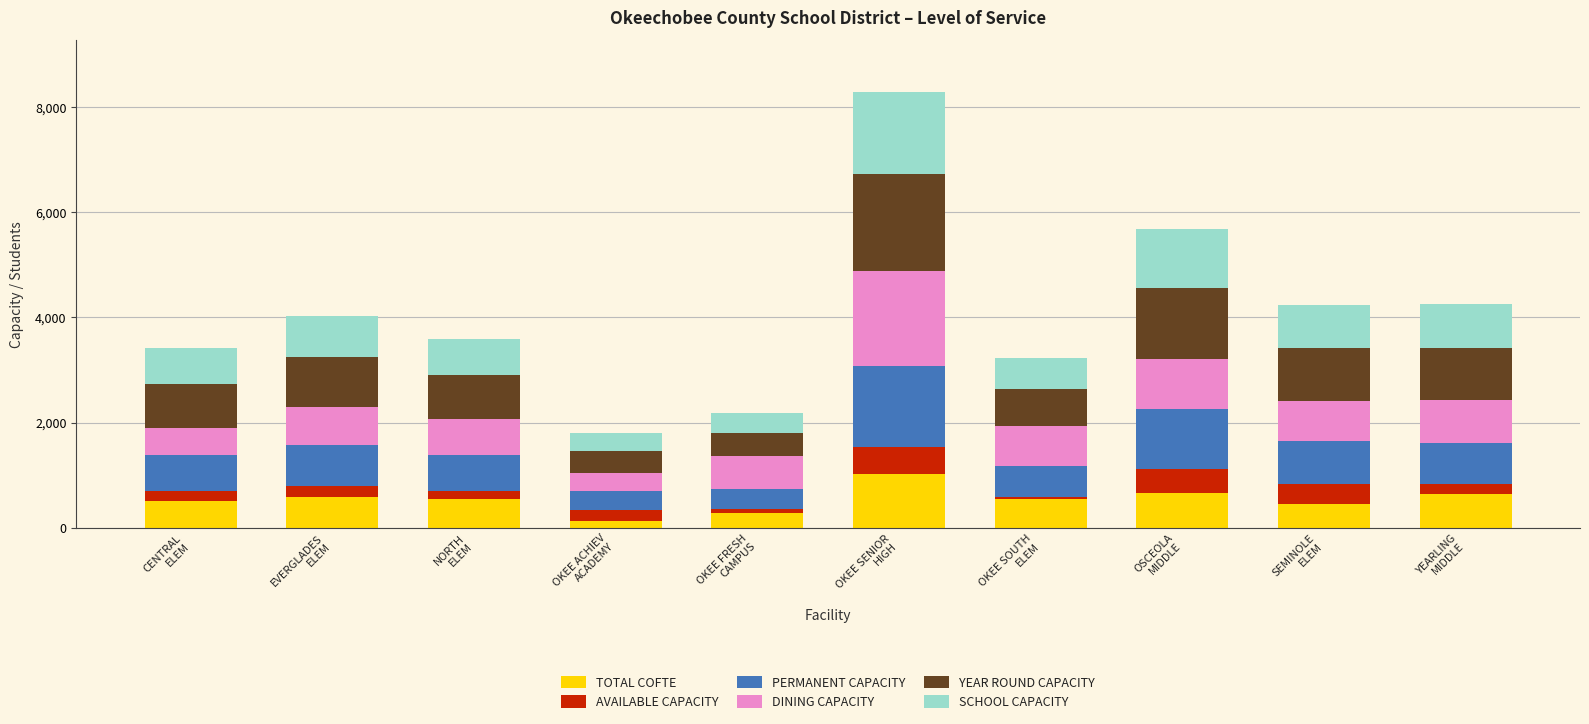

What is the difference between the maximum and second lowest values in the TOTAL COFTE series?

738.3